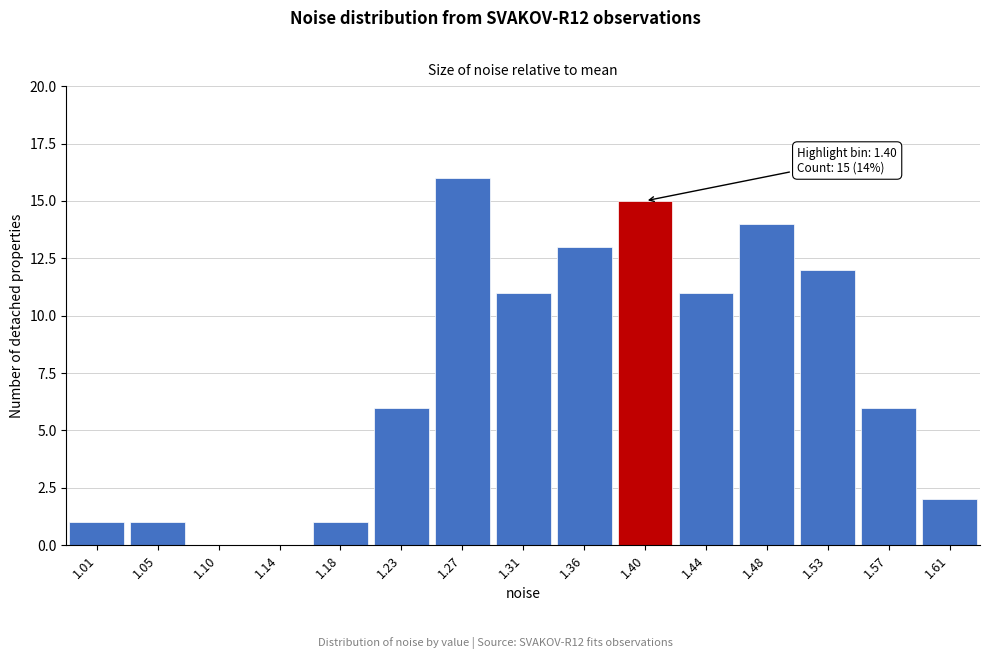

Reading left to right, what are all the values shown in this chart?

1.01=1	1.05=1	1.10=0	1.14=0	1.18=1	1.23=6	1.27=16	1.31=11	1.36=13	1.40=15	1.44=11	1.48=14	1.53=12	1.57=6	1.61=2